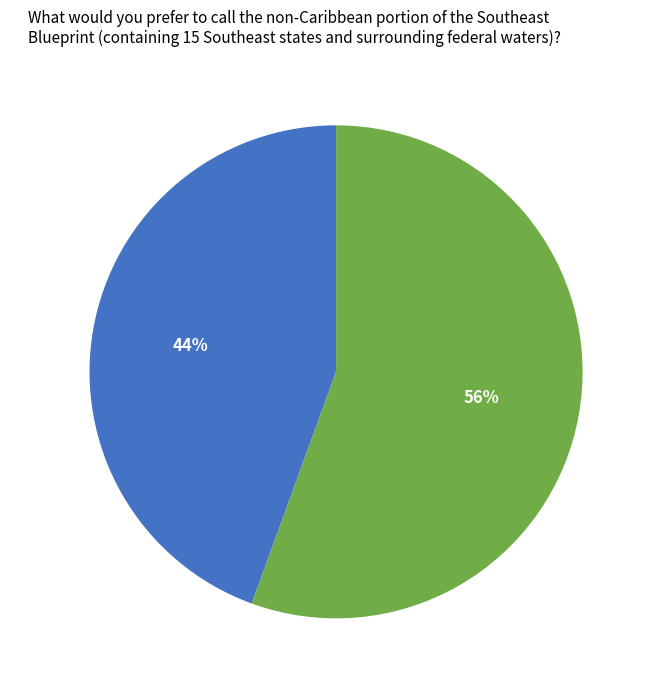

To the nearest percent, what percentage of the pie is 284120?

56%